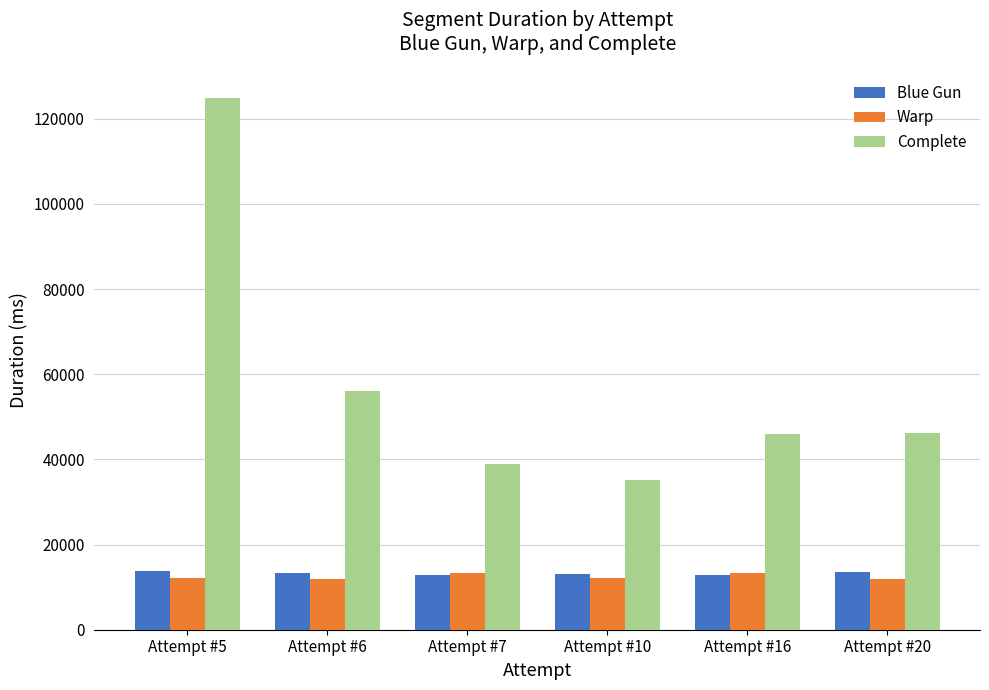

What is the sum of all Complete values?

347173